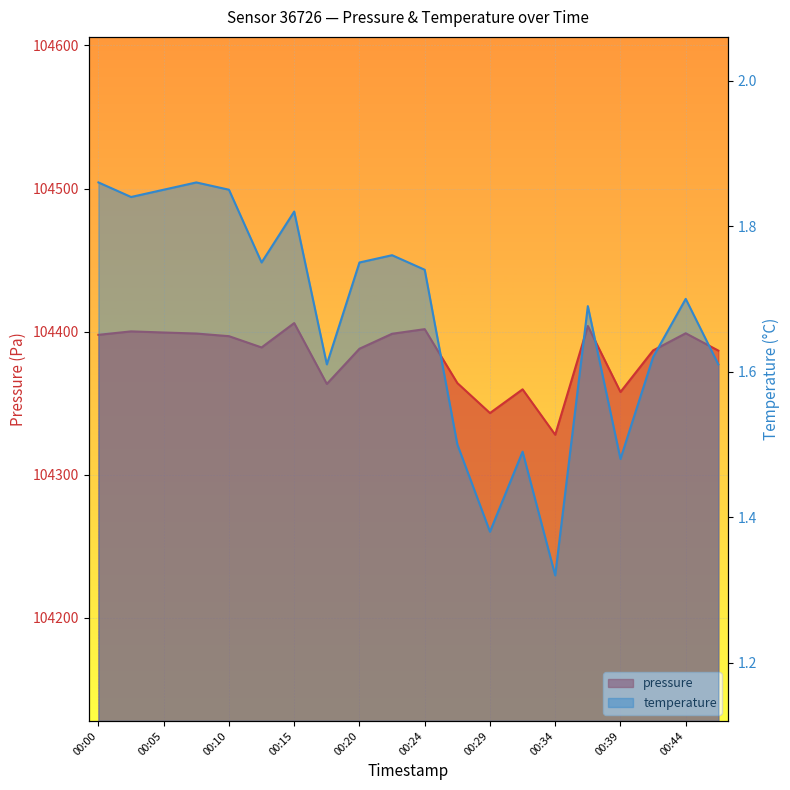

At which label does temperature reach its minimum?

00:34